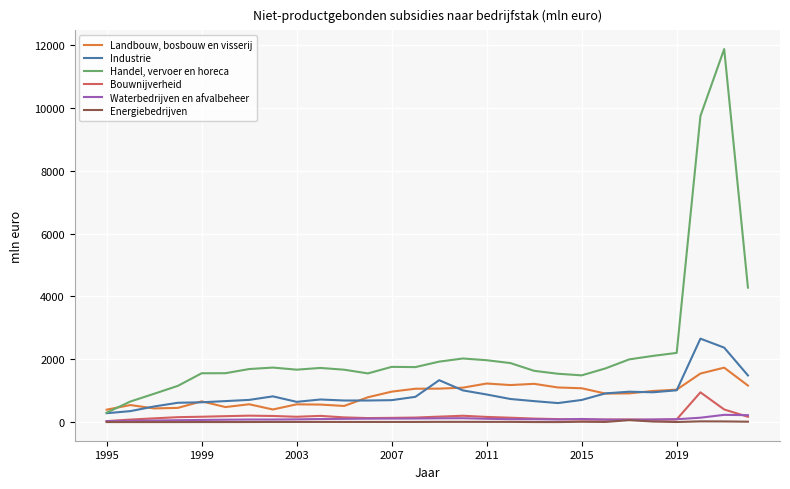

What is the highest value of the Handel, vervoer en horeca series?

11882